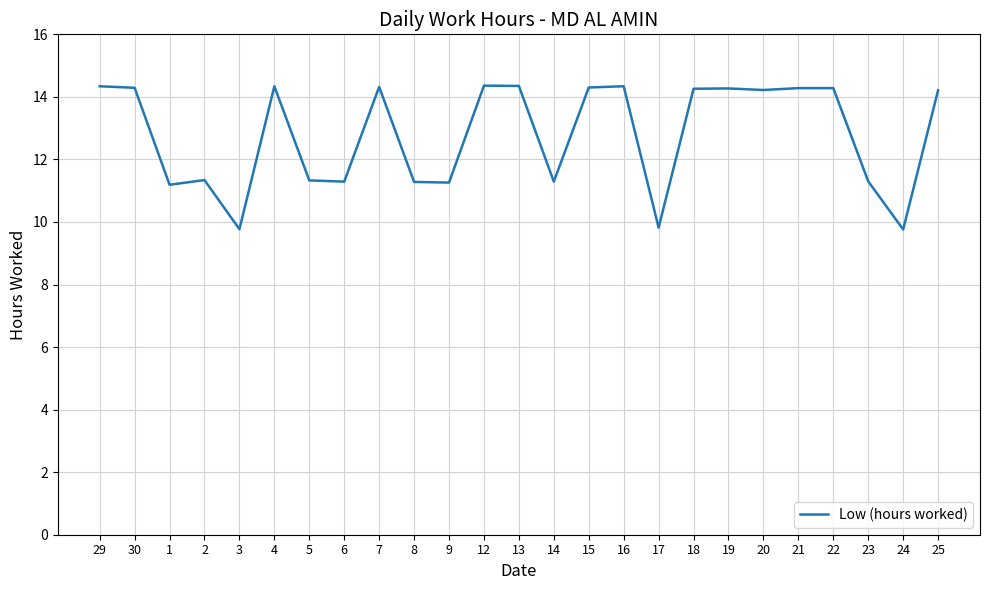

The chart shows a value of 9.8 at 24. True or false?

True